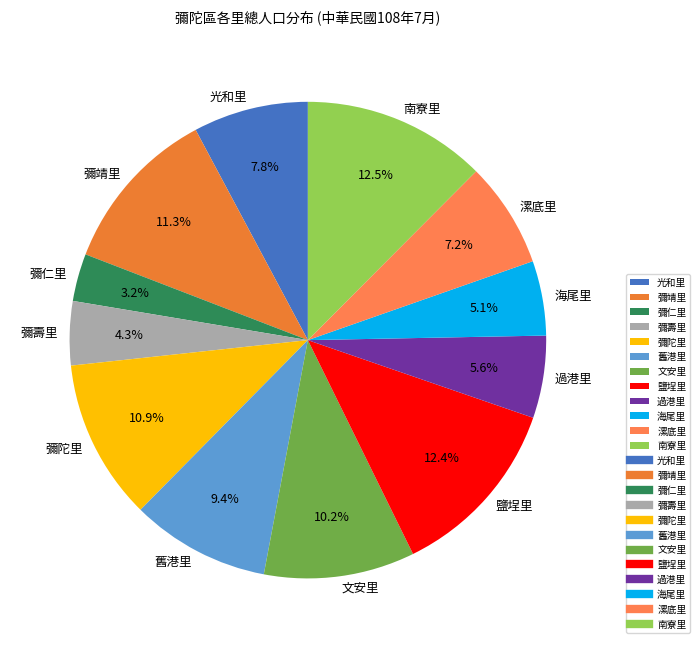

Count the number of slices in the pie.

12